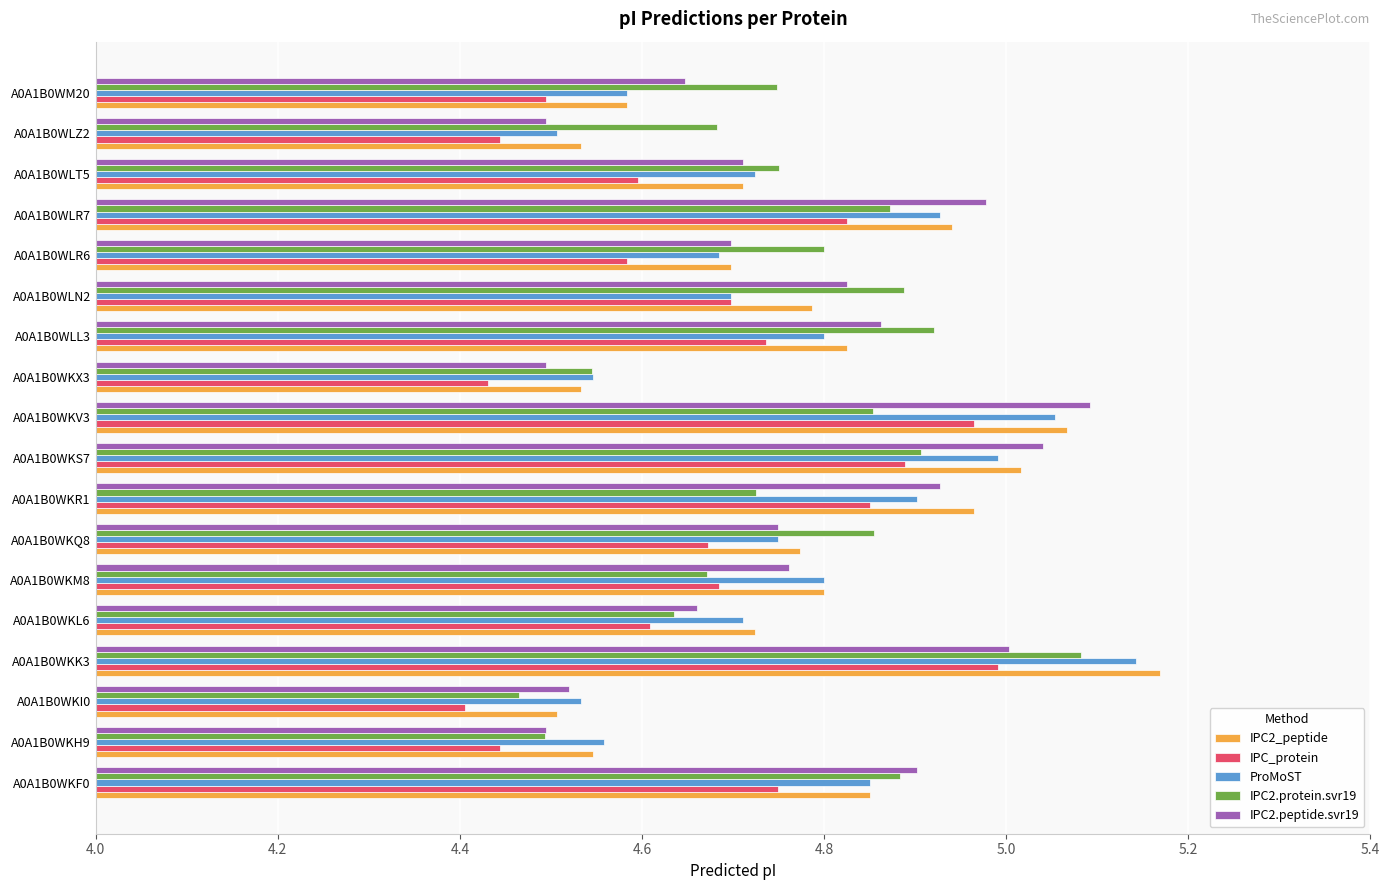

Which series changed the most between A0A1B0WKL6 and A0A1B0WKV3?

IPC2.peptide.svr19